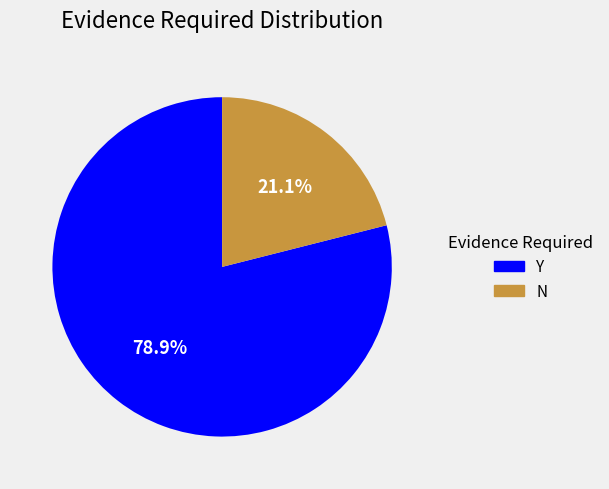

What percentage is NOT represented by N?

78.9%